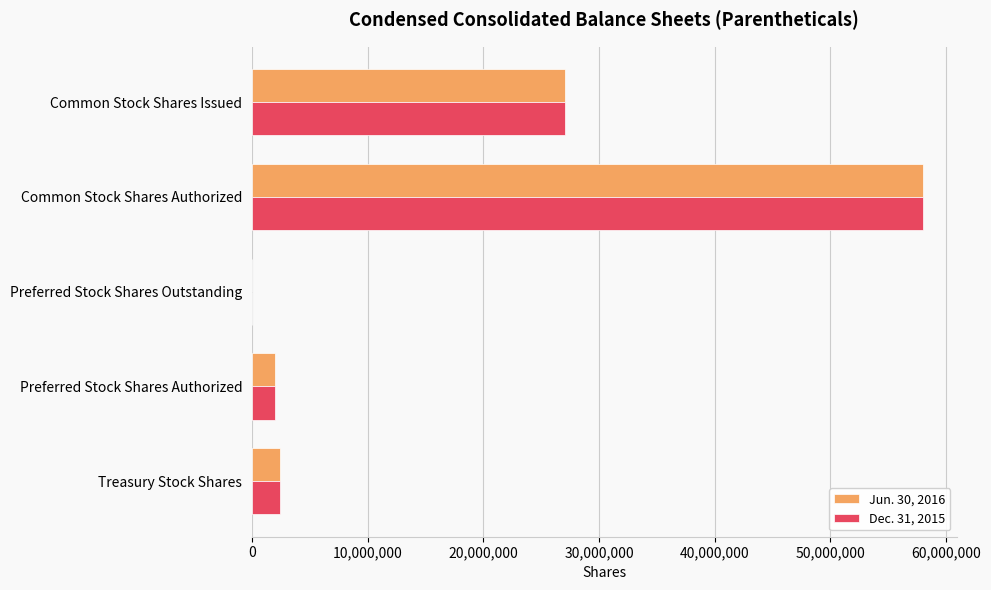

At which label does Dec. 31, 2015 reach its peak?

Common Stock Shares Authorized